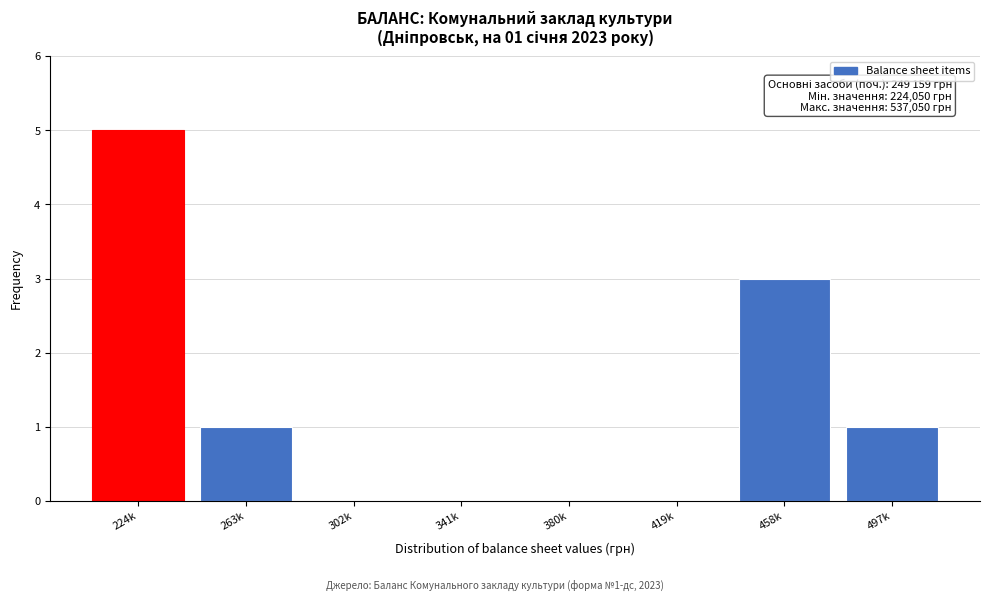

Reading left to right, transcribe all the data shown in this chart.

224k=5	263k=1	302k=0	341k=0	380k=0	419k=0	458k=3	497k=1